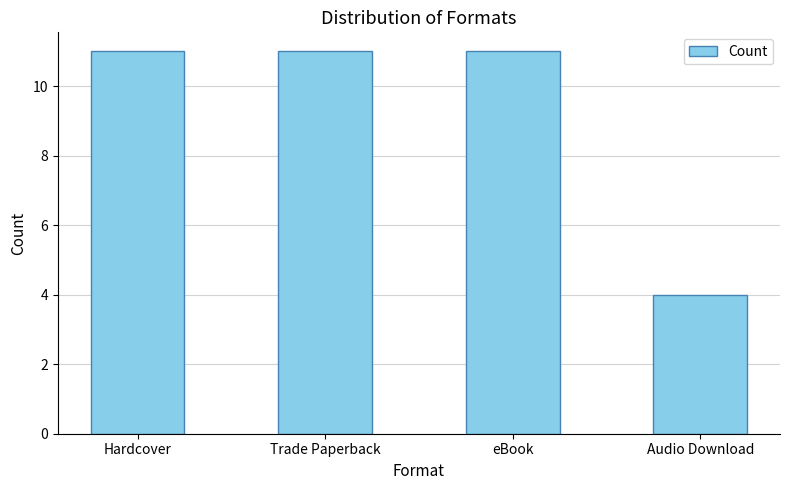

What is the smallest value displayed?

4